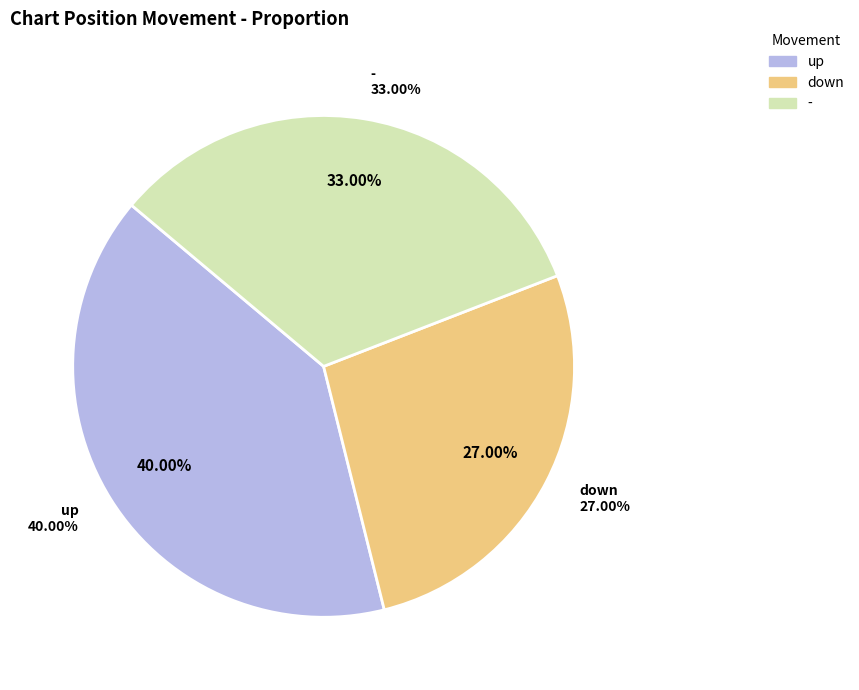

The down slice represents 27% of the pie. True or false?

True